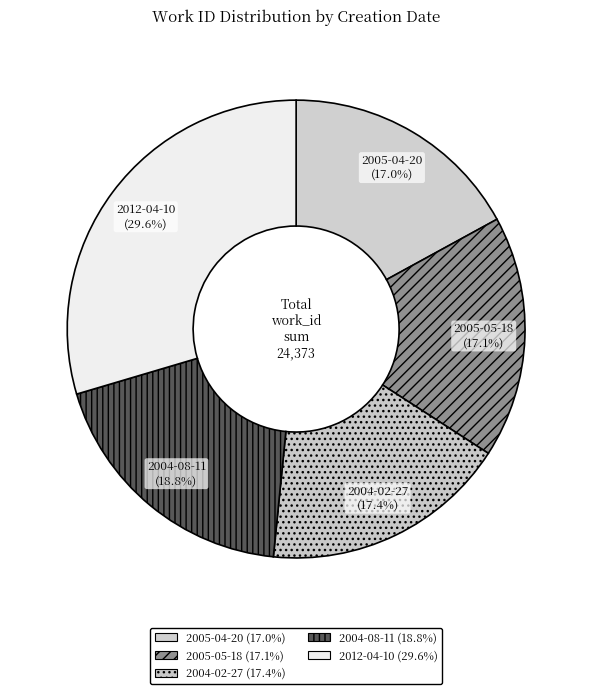

To the nearest percent, what is the combined percentage of 2012-04-10 and 2004-08-11?

48%